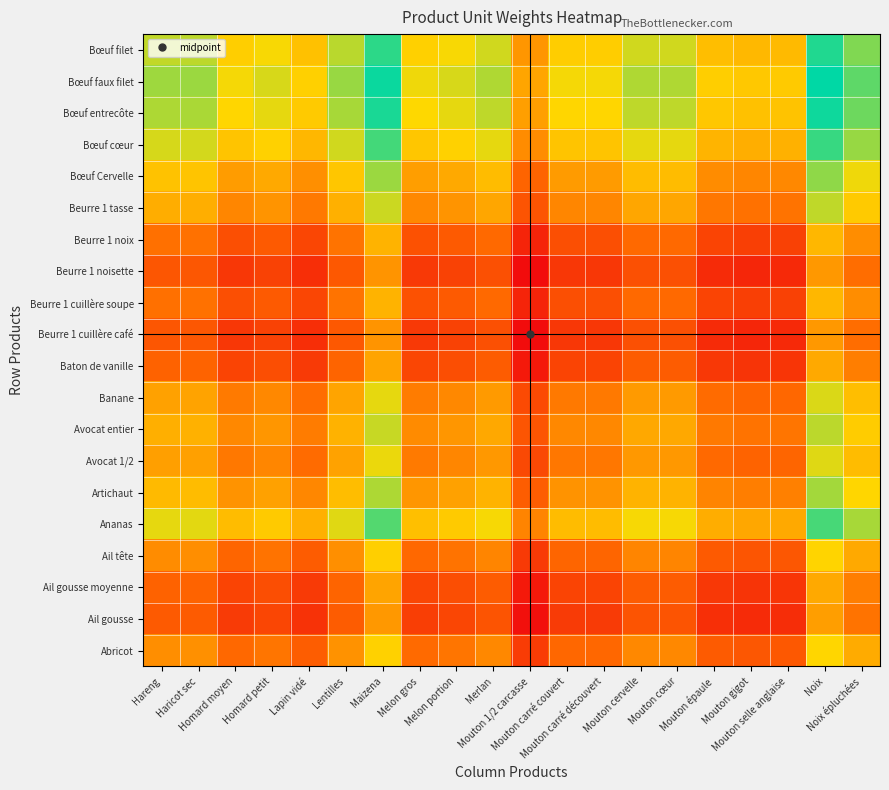

Reading right to left, list all the values displayed in this chart.

Abricot: Noix épluchées=0.0	Noix=0.8	Mouton selle anglaise=-1.6	Mouton gigot=-1.6	Mouton épaule=-1.5	Mouton cœur=-0.6	Mouton cervelle=-0.6	Mouton carré découvert=-1.2	Mouton carré couvert=-1.2	Mouton 1/2 carcasse=-2.2	Merlan=-0.6	Melon portion=-1.0	Melon gros=-1.2	Maizena=0.7	Lentilles=-0.4	Lapin vidé=-1.4	Homard petit=-1.0	Homard moyen=-1.2	Haricot sec=-0.5	Hareng=-0.5
Ail gousse: Noix épluchées=-1.0	Noix=-0.2	Mouton selle anglaise=-2.6	Mouton gigot=-2.6	Mouton épaule=-2.5	Mouton cœur=-1.7	Mouton cervelle=-1.7	Mouton carré découvert=-2.3	Mouton carré couvert=-2.3	Mouton 1/2 carcasse=-3.3	Merlan=-1.7	Melon portion=-2.0	Melon gros=-2.2	Maizena=-0.3	Lentilles=-1.5	Lapin vidé=-2.5	Homard petit=-2.0	Homard moyen=-2.2	Haricot sec=-1.5	Hareng=-1.5
Ail gousse moyenne: Noix épluchées=-0.8	Noix=0.0	Mouton selle anglaise=-2.4	Mouton gigot=-2.4	Mouton épaule=-2.3	Mouton cœur=-1.5	Mouton cervelle=-1.5	Mouton carré découvert=-2.1	Mouton carré couvert=-2.1	Mouton 1/2 carcasse=-3.1	Merlan=-1.5	Melon portion=-1.8	Melon gros=-2.0	Maizena=-0.1	Lentilles=-1.3	Lapin vidé=-2.3	Homard petit=-1.8	Homard moyen=-2.0	Haricot sec=-1.3	Hareng=-1.3
Ail tête: Noix épluchées=0.0	Noix=0.8	Mouton selle anglaise=-1.6	Mouton gigot=-1.6	Mouton épaule=-1.5	Mouton cœur=-0.7	Mouton cervelle=-0.7	Mouton carré découvert=-1.3	Mouton carré couvert=-1.3	Mouton 1/2 carcasse=-2.3	Merlan=-0.7	Melon portion=-1.0	Melon gros=-1.2	Maizena=0.7	Lentilles=-0.5	Lapin vidé=-1.5	Homard petit=-1.0	Homard moyen=-1.2	Haricot sec=-0.5	Hareng=-0.5
Ananas: Noix épluchées=1.6	Noix=2.4	Mouton selle anglaise=0.0	Mouton gigot=-0.0	Mouton épaule=0.1	Mouton cœur=0.9	Mouton cervelle=0.9	Mouton carré découvert=0.3	Mouton carré couvert=0.3	Mouton 1/2 carcasse=-0.7	Merlan=0.9	Melon portion=0.6	Melon gros=0.4	Maizena=2.3	Lentilles=1.1	Lapin vidé=0.1	Homard petit=0.6	Homard moyen=0.4	Haricot sec=1.1	Hareng=1.1
Artichaut: Noix épluchées=0.8	Noix=1.6	Mouton selle anglaise=-0.8	Mouton gigot=-0.8	Mouton épaule=-0.7	Mouton cœur=0.2	Mouton cervelle=0.2	Mouton carré découvert=-0.4	Mouton carré couvert=-0.4	Mouton 1/2 carcasse=-1.4	Merlan=0.2	Melon portion=-0.2	Melon gros=-0.4	Maizena=1.5	Lentilles=0.4	Lapin vidé=-0.6	Homard petit=-0.2	Homard moyen=-0.4	Haricot sec=0.3	Hareng=0.3
Avocat 1/2: Noix épluchées=0.3	Noix=1.1	Mouton selle anglaise=-1.3	Mouton gigot=-1.3	Mouton épaule=-1.2	Mouton cœur=-0.3	Mouton cervelle=-0.3	Mouton carré découvert=-0.9	Mouton carré couvert=-0.9	Mouton 1/2 carcasse=-1.9	Merlan=-0.3	Melon portion=-0.7	Melon gros=-0.9	Maizena=1.0	Lentilles=-0.1	Lapin vidé=-1.1	Homard petit=-0.7	Homard moyen=-0.9	Haricot sec=-0.2	Hareng=-0.2
Avocat entier: Noix épluchées=0.6	Noix=1.4	Mouton selle anglaise=-1.0	Mouton gigot=-1.0	Mouton épaule=-0.9	Mouton cœur=-0.0	Mouton cervelle=-0.0	Mouton carré découvert=-0.6	Mouton carré couvert=-0.6	Mouton 1/2 carcasse=-1.6	Merlan=-0.0	Melon portion=-0.4	Melon gros=-0.6	Maizena=1.3	Lentilles=0.2	Lapin vidé=-0.8	Homard petit=-0.4	Homard moyen=-0.6	Haricot sec=0.1	Hareng=0.1
Banane: Noix épluchées=0.4	Noix=1.2	Mouton selle anglaise=-1.2	Mouton gigot=-1.3	Mouton épaule=-1.2	Mouton cœur=-0.3	Mouton cervelle=-0.3	Mouton carré découvert=-0.9	Mouton carré couvert=-0.9	Mouton 1/2 carcasse=-1.9	Merlan=-0.3	Melon portion=-0.6	Melon gros=-0.8	Maizena=1.1	Lentilles=-0.1	Lapin vidé=-1.1	Homard petit=-0.6	Homard moyen=-0.9	Haricot sec=-0.1	Hareng=-0.2
Baton de vanille: Noix épluchées=-0.8	Noix=0.0	Mouton selle anglaise=-2.4	Mouton gigot=-2.4	Mouton épaule=-2.3	Mouton cœur=-1.5	Mouton cervelle=-1.5	Mouton carré découvert=-2.1	Mouton carré couvert=-2.1	Mouton 1/2 carcasse=-3.1	Merlan=-1.5	Melon portion=-1.8	Melon gros=-2.0	Maizena=-0.1	Lentilles=-1.3	Lapin vidé=-2.3	Homard petit=-1.8	Homard moyen=-2.0	Haricot sec=-1.3	Hareng=-1.3
Beurre 1 cuillère café: Noix épluchées=-1.1	Noix=-0.3	Mouton selle anglaise=-2.7	Mouton gigot=-2.7	Mouton épaule=-2.6	Mouton cœur=-1.8	Mouton cervelle=-1.8	Mouton carré découvert=-2.4	Mouton carré couvert=-2.4	Mouton 1/2 carcasse=-3.4	Merlan=-1.8	Melon portion=-2.1	Melon gros=-2.3	Maizena=-0.4	Lentilles=-1.6	Lapin vidé=-2.6	Homard petit=-2.1	Homard moyen=-2.3	Haricot sec=-1.6	Hareng=-1.6
Beurre 1 cuillère soupe: Noix épluchées=-0.5	Noix=0.3	Mouton selle anglaise=-2.1	Mouton gigot=-2.2	Mouton épaule=-2.1	Mouton cœur=-1.2	Mouton cervelle=-1.2	Mouton carré découvert=-1.8	Mouton carré couvert=-1.8	Mouton 1/2 carcasse=-2.8	Merlan=-1.2	Melon portion=-1.5	Melon gros=-1.7	Maizena=0.2	Lentilles=-1.0	Lapin vidé=-2.0	Homard petit=-1.5	Homard moyen=-1.8	Haricot sec=-1.0	Hareng=-1.1
Beurre 1 noisette: Noix épluchées=-1.1	Noix=-0.3	Mouton selle anglaise=-2.7	Mouton gigot=-2.7	Mouton épaule=-2.6	Mouton cœur=-1.8	Mouton cervelle=-1.8	Mouton carré découvert=-2.4	Mouton carré couvert=-2.4	Mouton 1/2 carcasse=-3.4	Merlan=-1.8	Melon portion=-2.1	Melon gros=-2.3	Maizena=-0.4	Lentilles=-1.6	Lapin vidé=-2.6	Homard petit=-2.1	Homard moyen=-2.3	Haricot sec=-1.6	Hareng=-1.6
Beurre 1 noix: Noix épluchées=-0.5	Noix=0.3	Mouton selle anglaise=-2.1	Mouton gigot=-2.2	Mouton épaule=-2.1	Mouton cœur=-1.2	Mouton cervelle=-1.2	Mouton carré découvert=-1.8	Mouton carré couvert=-1.8	Mouton 1/2 carcasse=-2.8	Merlan=-1.2	Melon portion=-1.5	Melon gros=-1.7	Maizena=0.2	Lentilles=-1.0	Lapin vidé=-2.0	Homard petit=-1.5	Homard moyen=-1.8	Haricot sec=-1.0	Hareng=-1.1
Beurre 1 tasse: Noix épluchées=0.6	Noix=1.4	Mouton selle anglaise=-1.0	Mouton gigot=-1.0	Mouton épaule=-0.9	Mouton cœur=-0.1	Mouton cervelle=-0.1	Mouton carré découvert=-0.7	Mouton carré couvert=-0.7	Mouton 1/2 carcasse=-1.7	Merlan=-0.1	Melon portion=-0.4	Melon gros=-0.6	Maizena=1.3	Lentilles=0.1	Lapin vidé=-0.9	Homard petit=-0.4	Homard moyen=-0.6	Haricot sec=0.1	Hareng=0.1
Bœuf Cervelle: Noix épluchées=1.0	Noix=1.8	Mouton selle anglaise=-0.6	Mouton gigot=-0.6	Mouton épaule=-0.5	Mouton cœur=0.3	Mouton cervelle=0.3	Mouton carré découvert=-0.3	Mouton carré couvert=-0.3	Mouton 1/2 carcasse=-1.3	Merlan=0.3	Melon portion=0.0	Melon gros=-0.2	Maizena=1.7	Lentilles=0.5	Lapin vidé=-0.5	Homard petit=0.0	Homard moyen=-0.2	Haricot sec=0.5	Hareng=0.5
Bœuf cœur: Noix épluchées=1.7	Noix=2.5	Mouton selle anglaise=0.1	Mouton gigot=0.1	Mouton épaule=0.2	Mouton cœur=1.1	Mouton cervelle=1.1	Mouton carré découvert=0.5	Mouton carré couvert=0.5	Mouton 1/2 carcasse=-0.5	Merlan=1.1	Melon portion=0.7	Melon gros=0.5	Maizena=2.4	Lentilles=1.3	Lapin vidé=0.3	Homard petit=0.7	Homard moyen=0.5	Haricot sec=1.2	Hareng=1.2
Bœuf entrecôte: Noix épluchées=2.1	Noix=2.9	Mouton selle anglaise=0.5	Mouton gigot=0.4	Mouton épaule=0.5	Mouton cœur=1.4	Mouton cervelle=1.4	Mouton carré découvert=0.8	Mouton carré couvert=0.8	Mouton 1/2 carcasse=-0.2	Merlan=1.4	Melon portion=1.1	Melon gros=0.9	Maizena=2.8	Lentilles=1.6	Lapin vidé=0.6	Homard petit=1.1	Homard moyen=0.8	Haricot sec=1.6	Hareng=1.5
Bœuf faux filet: Noix épluchées=2.2	Noix=3.0	Mouton selle anglaise=0.6	Mouton gigot=0.6	Mouton épaule=0.7	Mouton cœur=1.5	Mouton cervelle=1.5	Mouton carré découvert=0.9	Mouton carré couvert=0.9	Mouton 1/2 carcasse=-0.1	Merlan=1.5	Melon portion=1.2	Melon gros=1.0	Maizena=2.9	Lentilles=1.7	Lapin vidé=0.7	Homard petit=1.2	Homard moyen=1.0	Haricot sec=1.7	Hareng=1.7
Bœuf filet: Noix épluchées=1.9	Noix=2.7	Mouton selle anglaise=0.3	Mouton gigot=0.3	Mouton épaule=0.4	Mouton cœur=1.3	Mouton cervelle=1.3	Mouton carré découvert=0.7	Mouton carré couvert=0.7	Mouton 1/2 carcasse=-0.4	Merlan=1.3	Melon portion=0.9	Melon gros=0.7	Maizena=2.6	Lentilles=1.4	Lapin vidé=0.4	Homard petit=0.9	Homard moyen=0.7	Haricot sec=1.4	Hareng=1.4